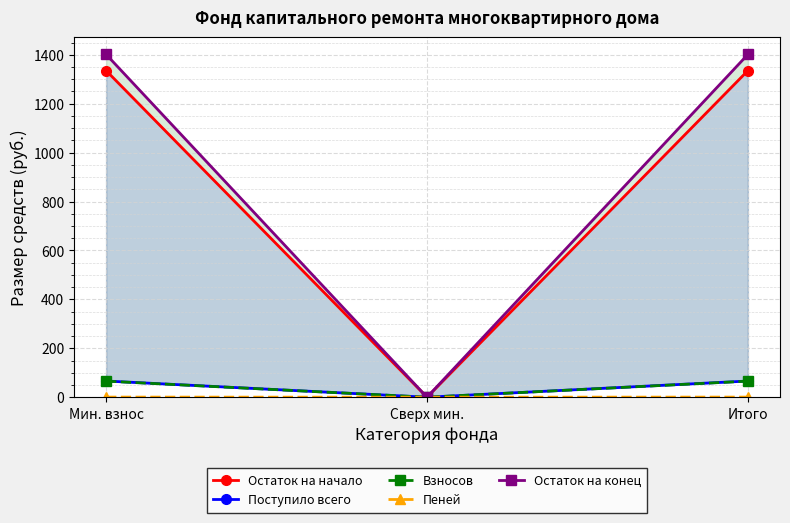

At which category is the sum across all series the highest?

Мин. взнос